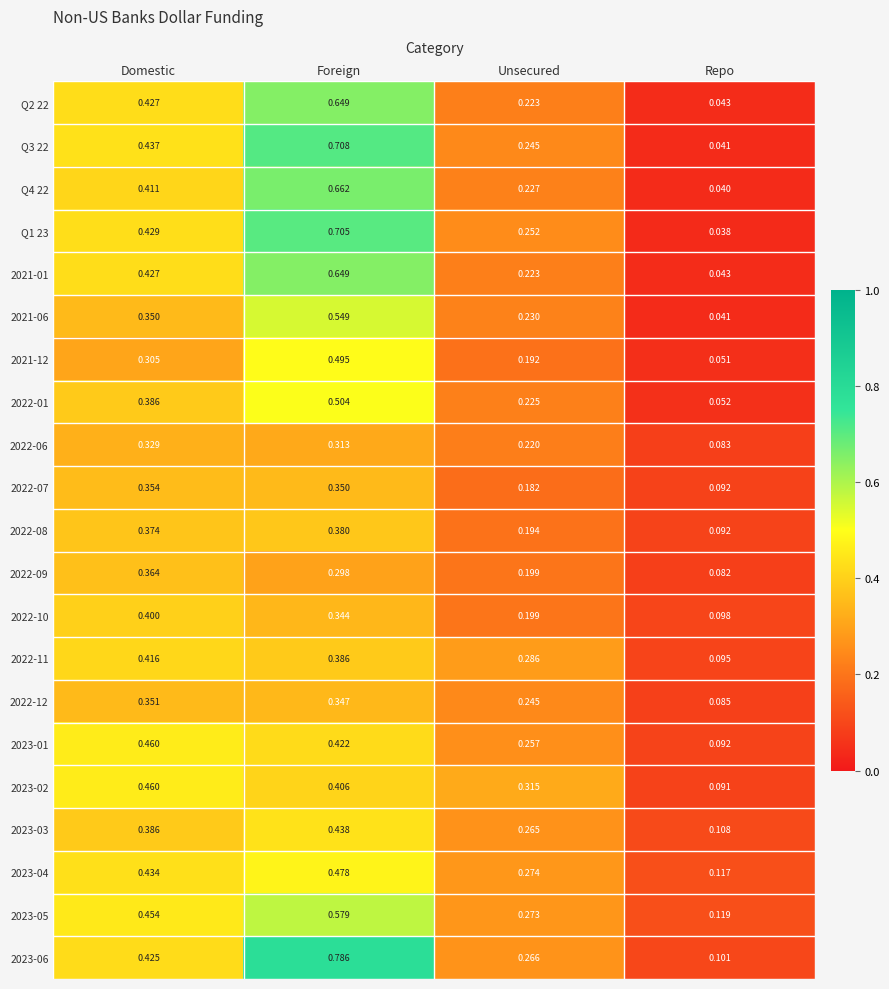

Where is 2022-10 nearest to the value 0?

Repo